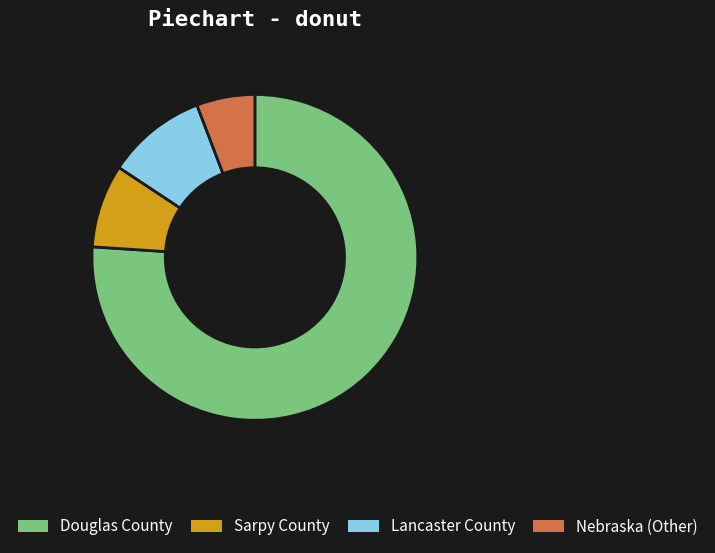

What is the ratio of the value at Douglas County to the value at Lancaster County?

7.7